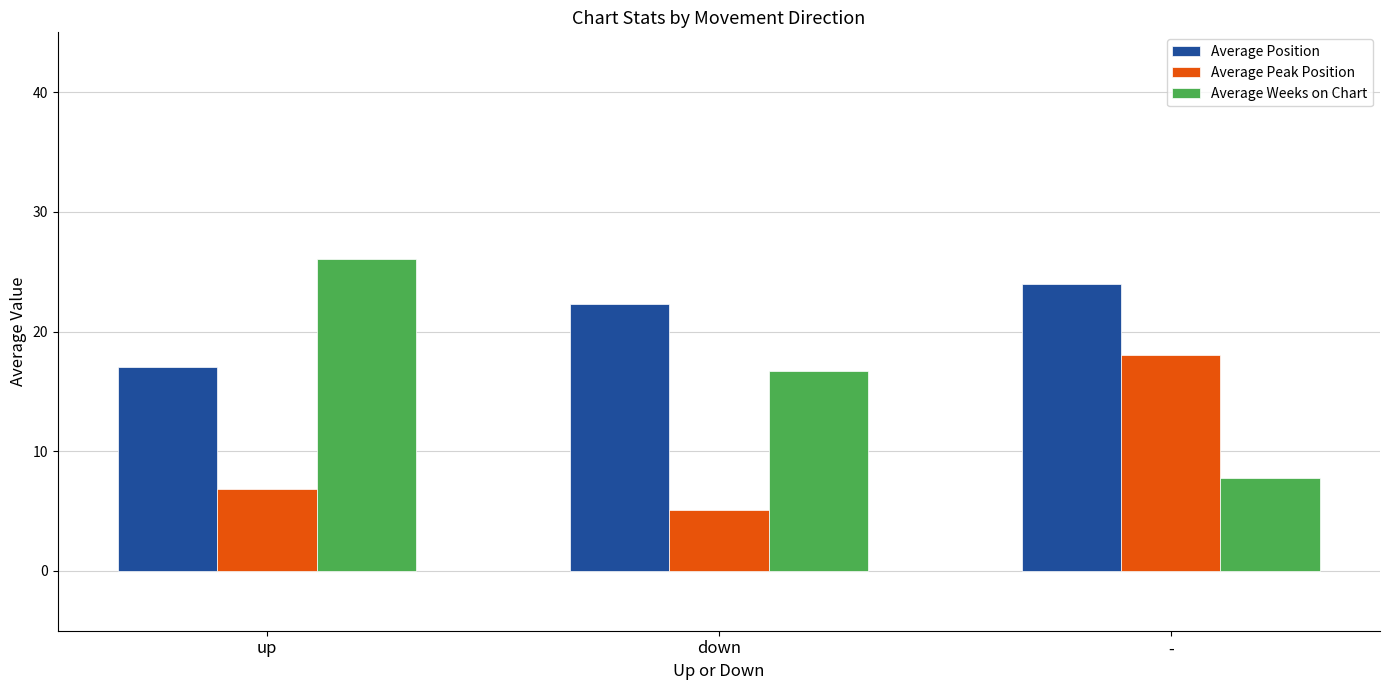

What is the label of the 1st bar from the left?

up